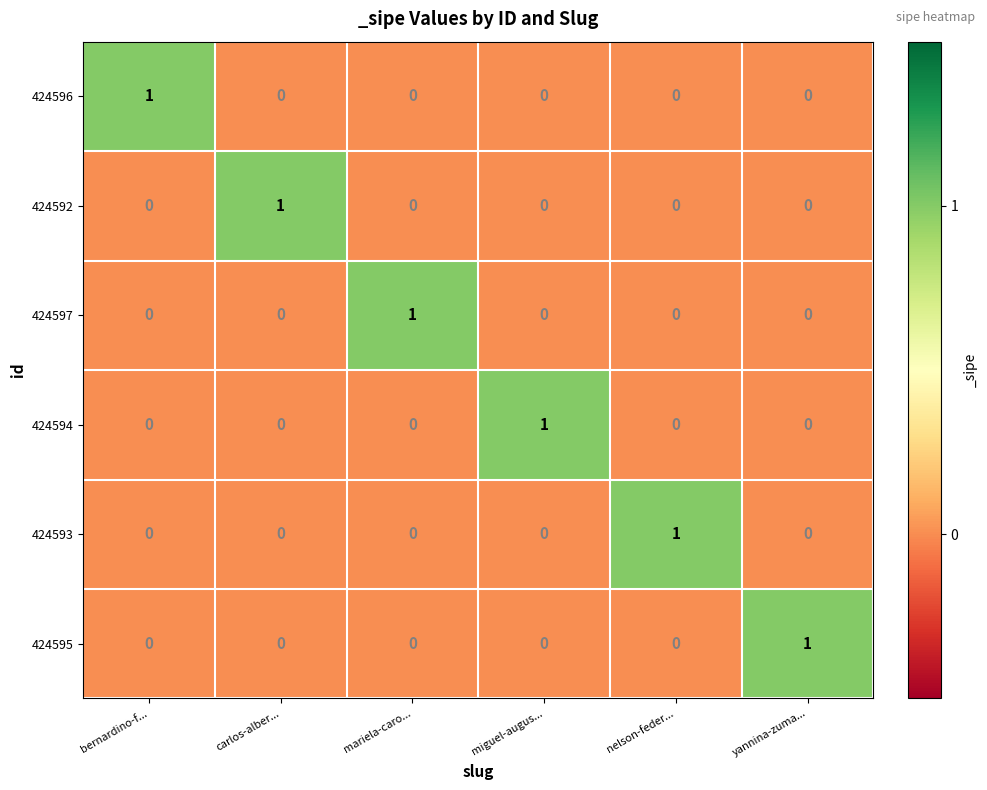

True or false: 424593 has a value of 1 at carlos-alber....

False